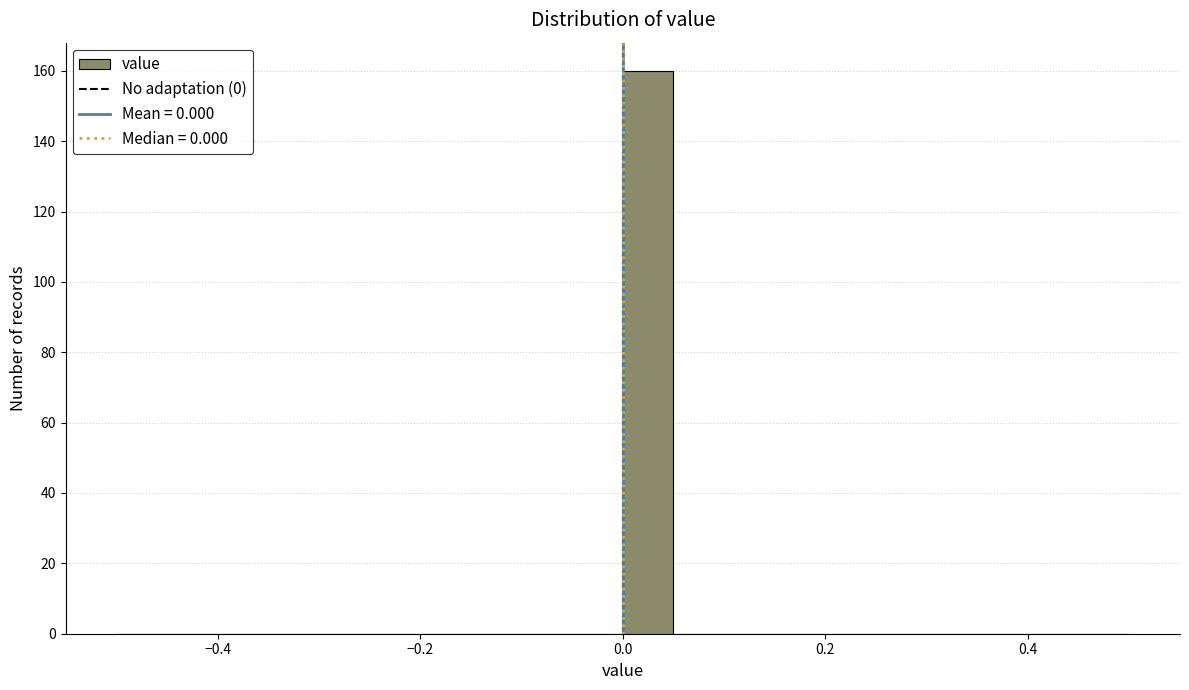

Read against the x-axis, roughly where is the centre of the tallest bar?

0.02